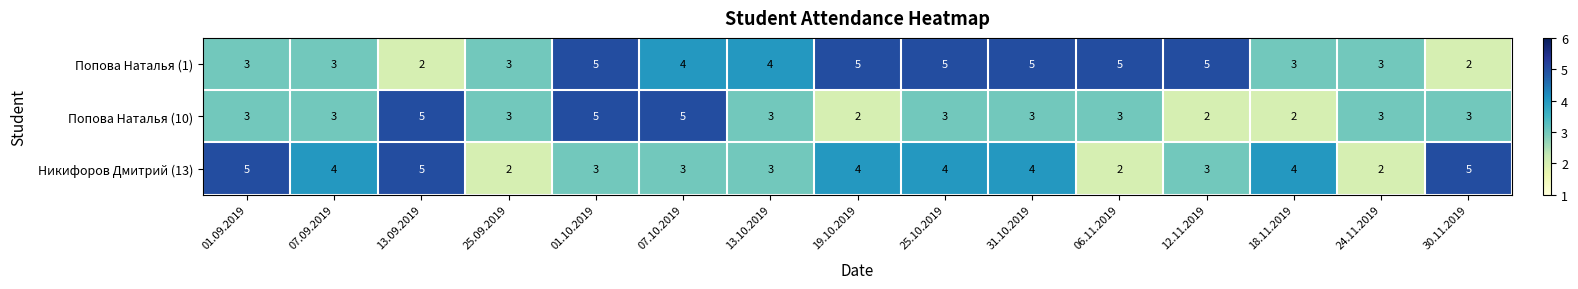

How many data points in Никифоров Дмитрий (13) are less than 4?

7